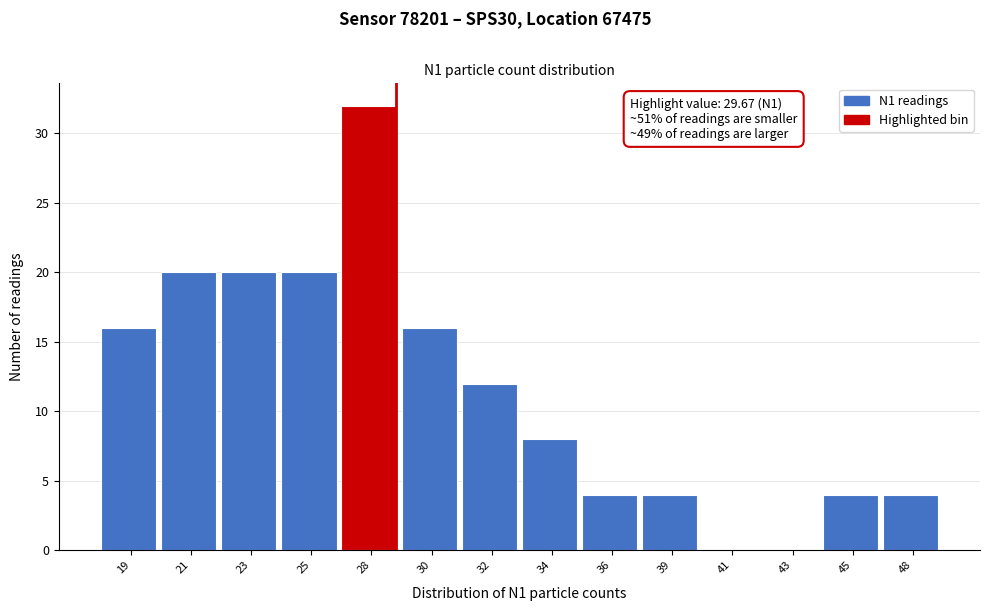

Reading right to left, extract all data points from this chart.

48=4	45=4	43=0	41=0	39=4	36=4	34=8	32=12	30=16	28=32	25=20	23=20	21=20	19=16